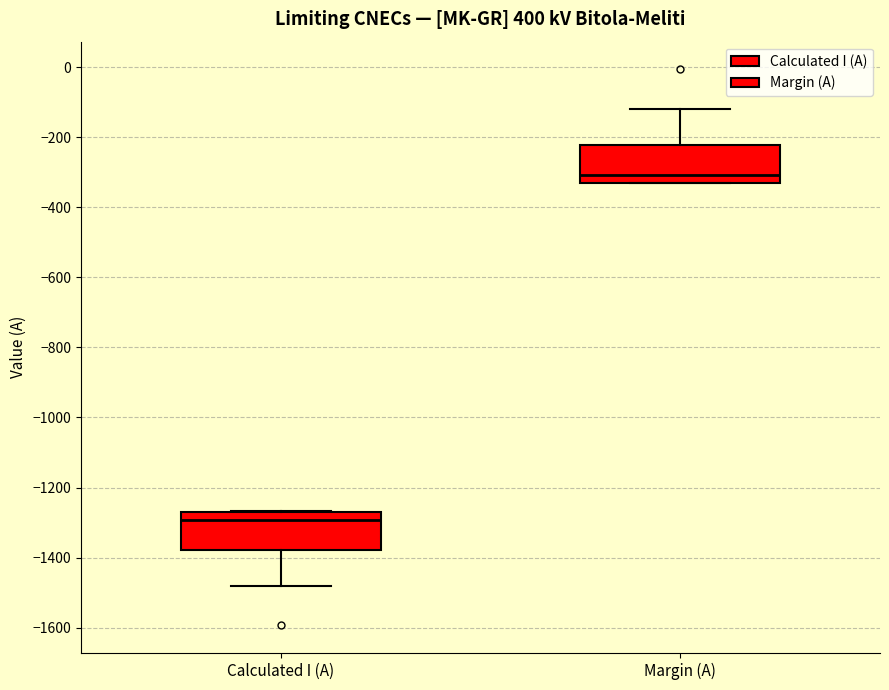

Reading left to right, read every box against the y-axis: the position of its median line, the range the box covers, and the ends of its whiskers. The values are not printed on the chart, so give them approximately, as read against the axis.

Calculated I (A): median -1300, box -1380 to -1260, whiskers -1480 to -1260
Margin (A): median -300, box -340 to -220, whiskers -340 to -120